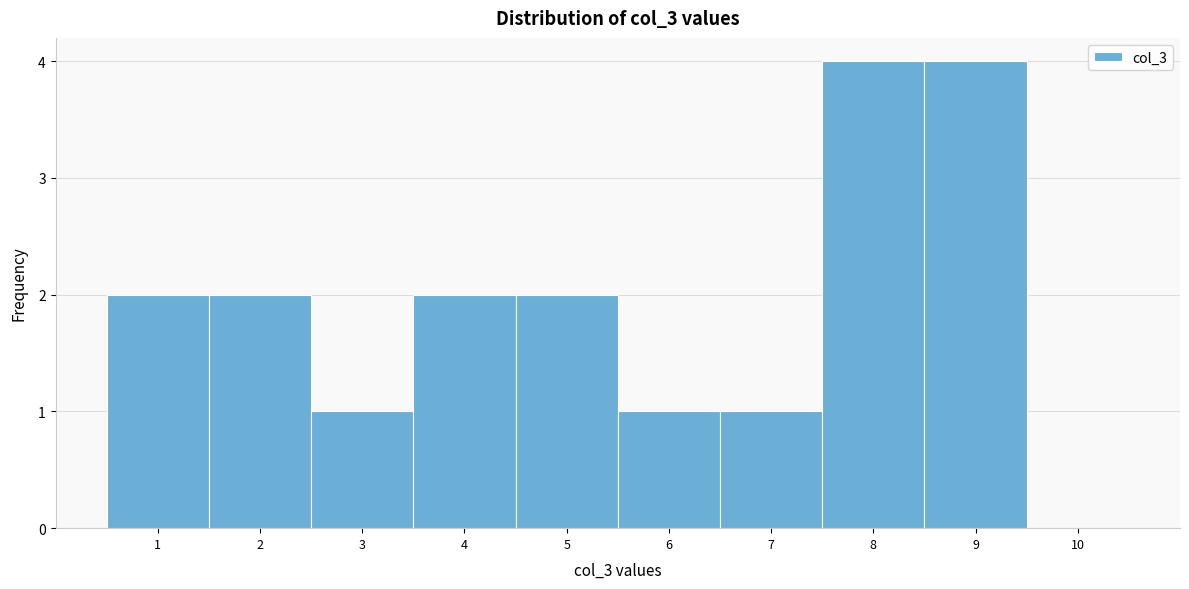

Reading left to right, transcribe this chart: for each bar, give the range it covers on the x-axis and its height. The values are not printed on the chart, so give them approximately, as read against the axis.

0.5 to 1.5: 2
1.5 to 2.5: 2
2.5 to 3.5: 1
3.5 to 4.5: 2
4.5 to 5.5: 2
5.5 to 6.5: 1
6.5 to 7.5: 1
7.5 to 8.5: 4
8.5 to 9.5: 4
9.5 to 10.5: 0